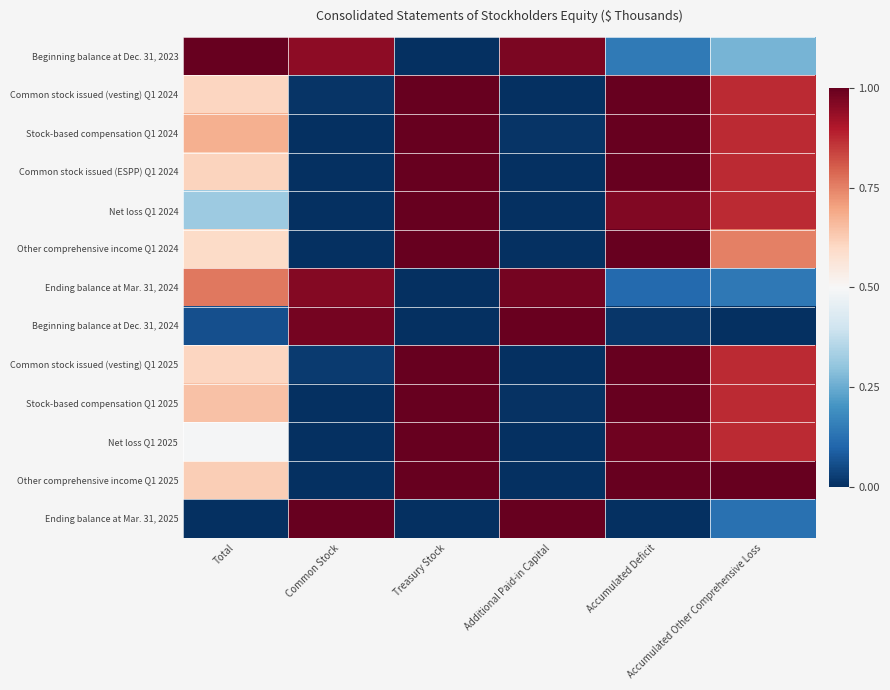

Reading left to right, transcribe all the data shown in this chart.

Beginning balance at Dec. 31, 2023: Total=1.0	Common Stock=0.9	Treasury Stock=0.0	Additional Paid-in Capital=1.0	Accumulated Deficit=0.1	Accumulated Other Comprehensive Loss=0.3
Common stock issued (vesting) Q1 2024: Total=0.6	Common Stock=0.0	Treasury Stock=1.0	Additional Paid-in Capital=0.0	Accumulated Deficit=1.0	Accumulated Other Comprehensive Loss=0.9
Stock-based compensation Q1 2024: Total=0.7	Common Stock=0.0	Treasury Stock=1.0	Additional Paid-in Capital=0.0	Accumulated Deficit=1.0	Accumulated Other Comprehensive Loss=0.9
Common stock issued (ESPP) Q1 2024: Total=0.6	Common Stock=0.0	Treasury Stock=1.0	Additional Paid-in Capital=0.0	Accumulated Deficit=1.0	Accumulated Other Comprehensive Loss=0.9
Net loss Q1 2024: Total=0.3	Common Stock=0.0	Treasury Stock=1.0	Additional Paid-in Capital=0.0	Accumulated Deficit=1.0	Accumulated Other Comprehensive Loss=0.9
Other comprehensive income Q1 2024: Total=0.6	Common Stock=0.0	Treasury Stock=1.0	Additional Paid-in Capital=0.0	Accumulated Deficit=1.0	Accumulated Other Comprehensive Loss=0.8
Ending balance at Mar. 31, 2024: Total=0.8	Common Stock=1.0	Treasury Stock=0.0	Additional Paid-in Capital=1.0	Accumulated Deficit=0.1	Accumulated Other Comprehensive Loss=0.1
Beginning balance at Dec. 31, 2024: Total=0.1	Common Stock=1.0	Treasury Stock=0.0	Additional Paid-in Capital=1.0	Accumulated Deficit=0.0	Accumulated Other Comprehensive Loss=0.0
Common stock issued (vesting) Q1 2025: Total=0.6	Common Stock=0.0	Treasury Stock=1.0	Additional Paid-in Capital=0.0	Accumulated Deficit=1.0	Accumulated Other Comprehensive Loss=0.9
Stock-based compensation Q1 2025: Total=0.6	Common Stock=0.0	Treasury Stock=1.0	Additional Paid-in Capital=0.0	Accumulated Deficit=1.0	Accumulated Other Comprehensive Loss=0.9
Net loss Q1 2025: Total=0.5	Common Stock=0.0	Treasury Stock=1.0	Additional Paid-in Capital=0.0	Accumulated Deficit=1.0	Accumulated Other Comprehensive Loss=0.9
Other comprehensive income Q1 2025: Total=0.6	Common Stock=0.0	Treasury Stock=1.0	Additional Paid-in Capital=0.0	Accumulated Deficit=1.0	Accumulated Other Comprehensive Loss=1.0
Ending balance at Mar. 31, 2025: Total=0.0	Common Stock=1.0	Treasury Stock=0.0	Additional Paid-in Capital=1.0	Accumulated Deficit=0.0	Accumulated Other Comprehensive Loss=0.1